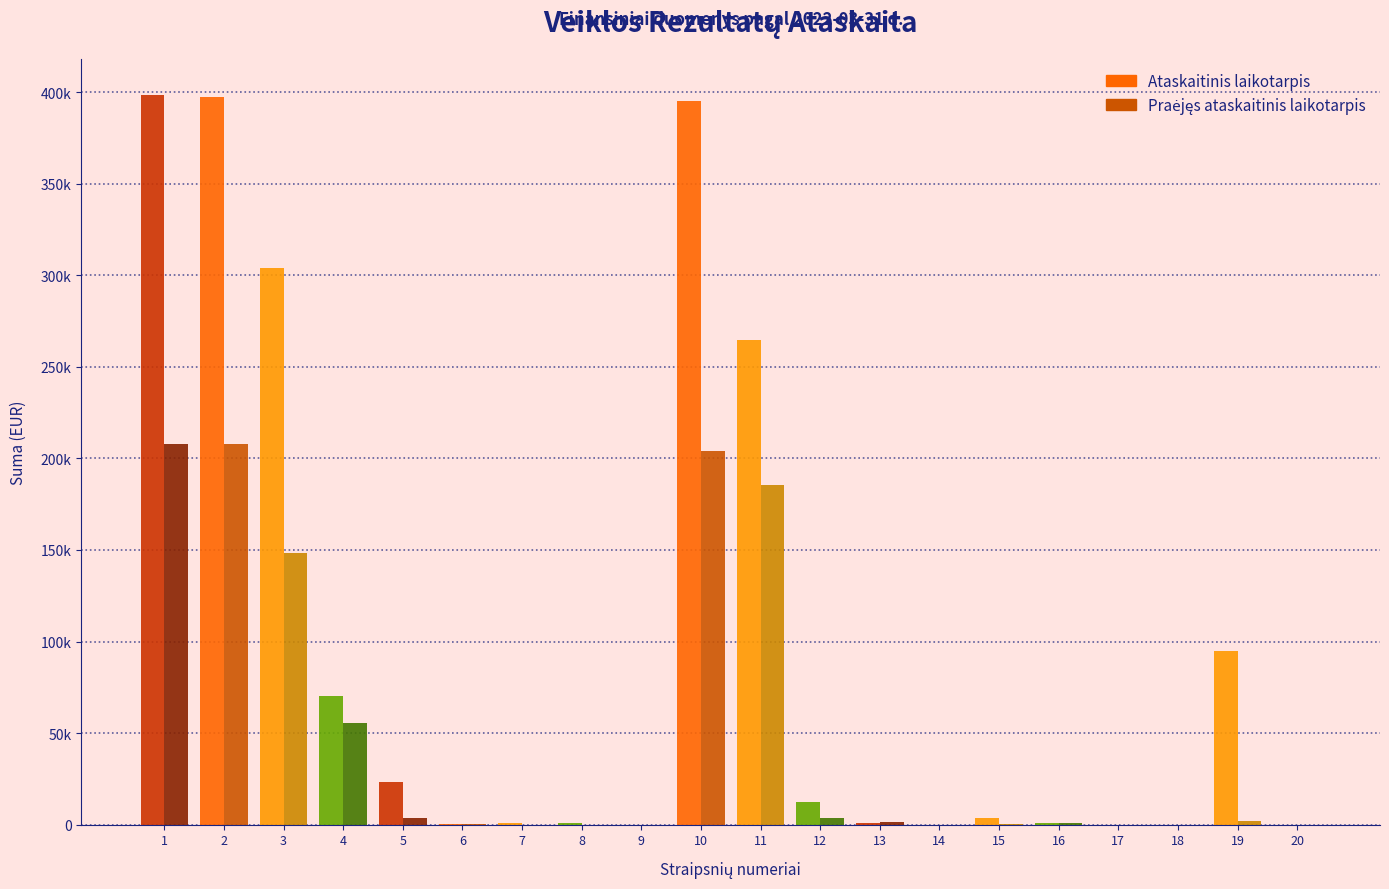

Are the bars grouped side by side (vs. stacked)?

Yes